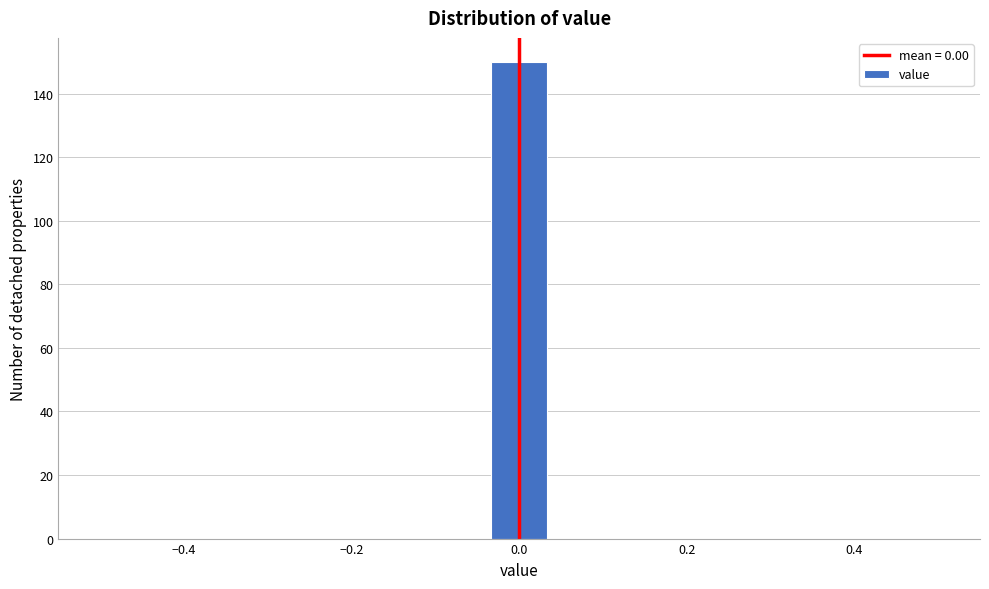

Read against the x-axis, roughly where is the centre of the tallest bar?

0.00